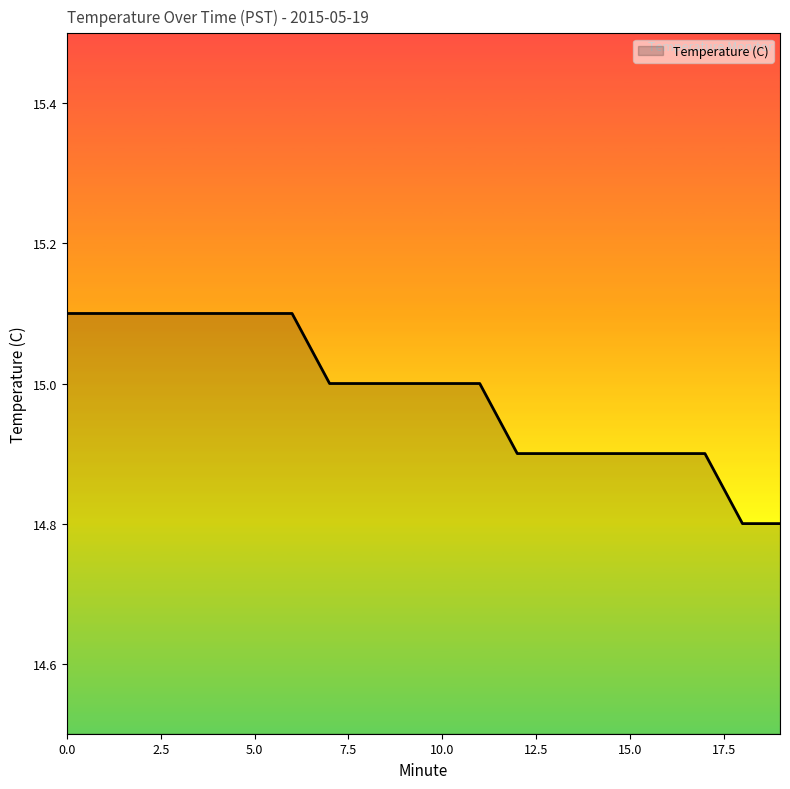

What is the minimum value shown in the chart?

14.8